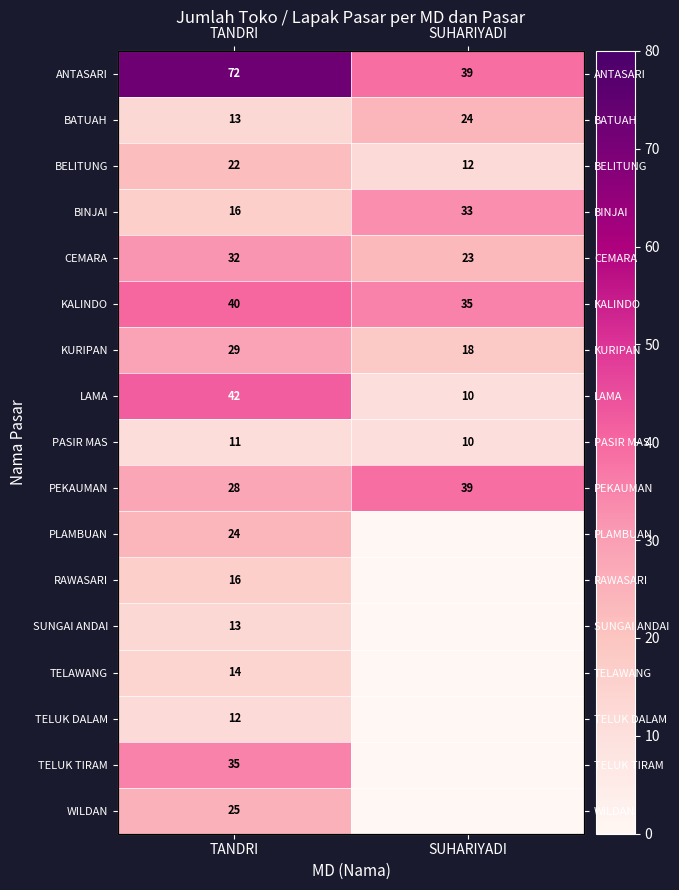

At which label does BINJAI reach its peak?

SUHARIYADI